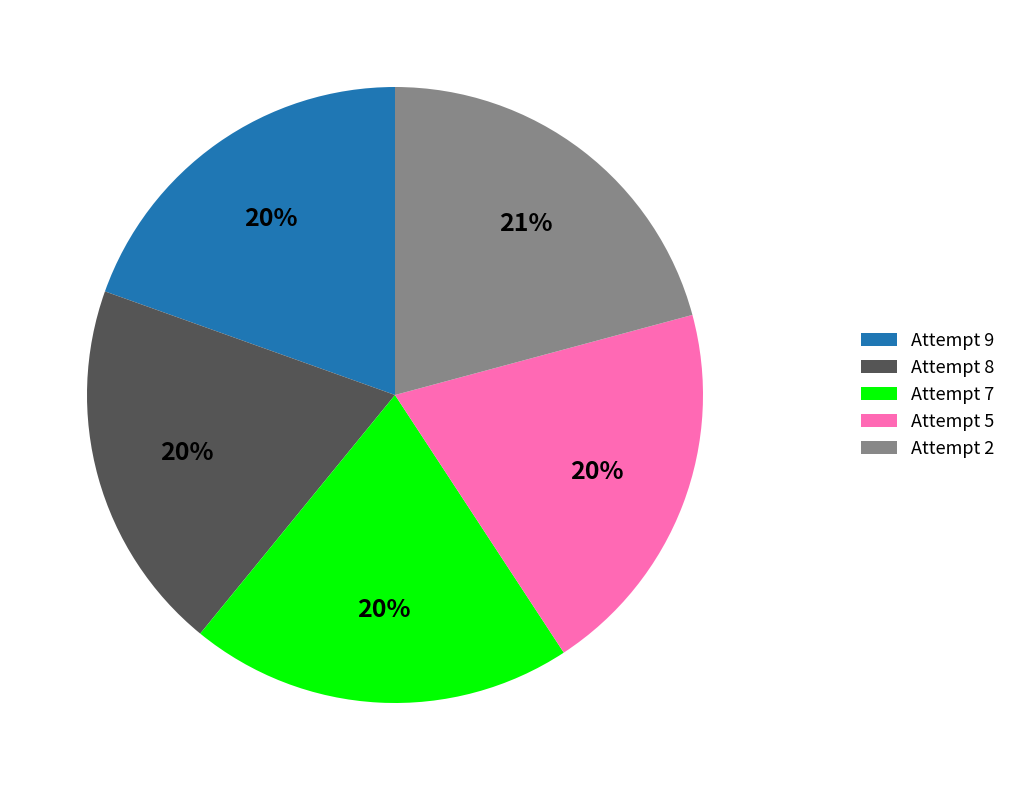

Which category has the biggest portion of the pie?

Attempt 2